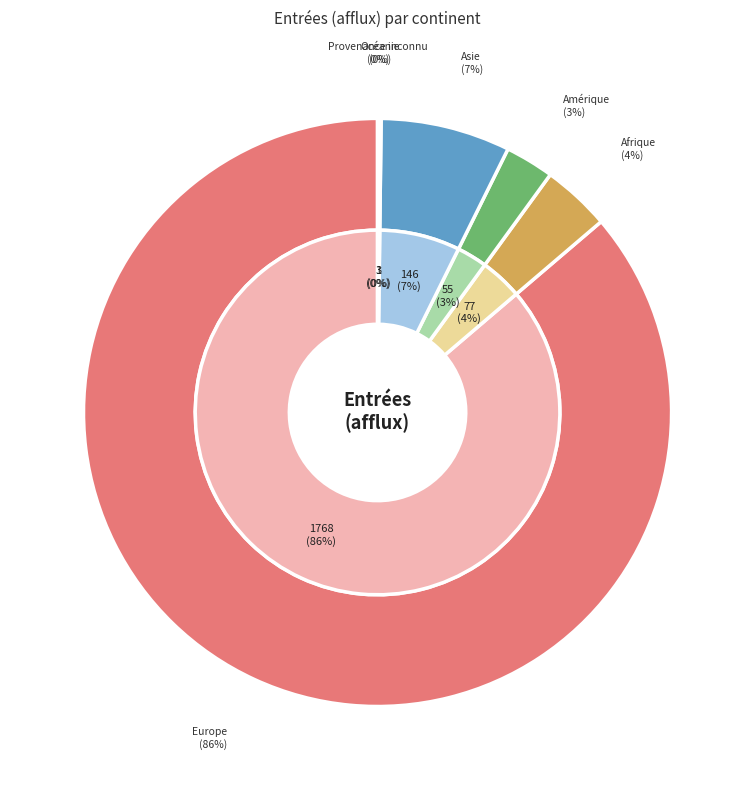

What is the ratio of the value at Asie to the value at Océanie?

48.7